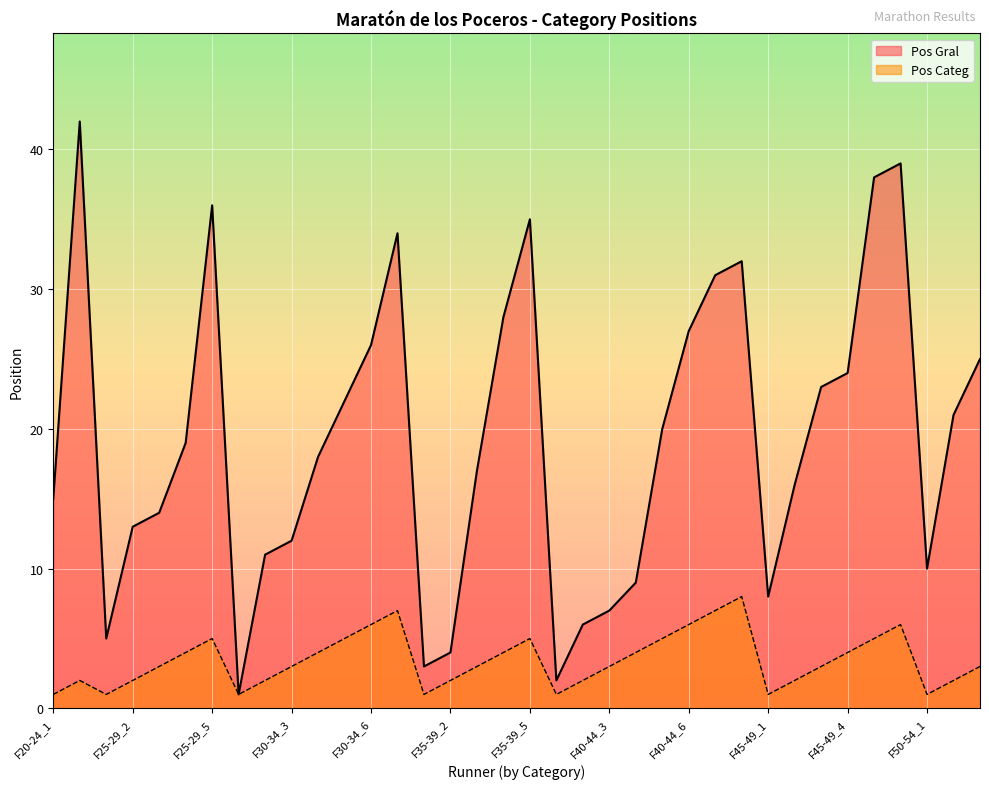

True or false: Pos Categ and Pos Gral intersect in this chart.

False